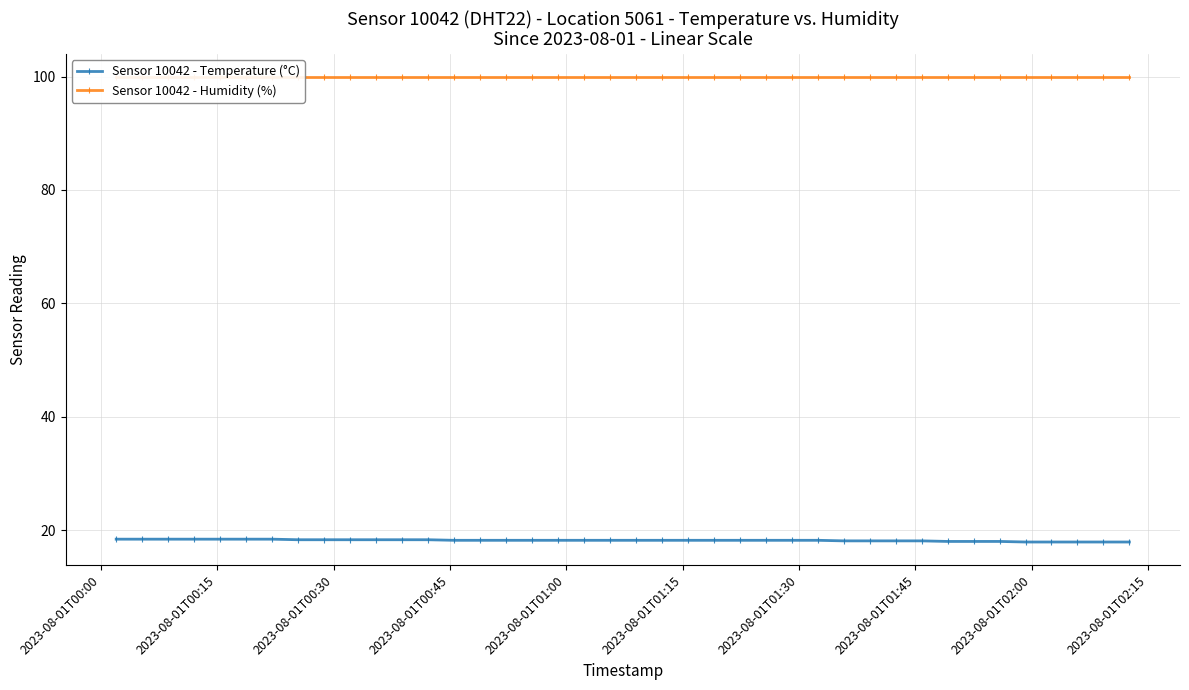

What is the lowest value of the Sensor 10042 - Temperature (°C) series?

17.9